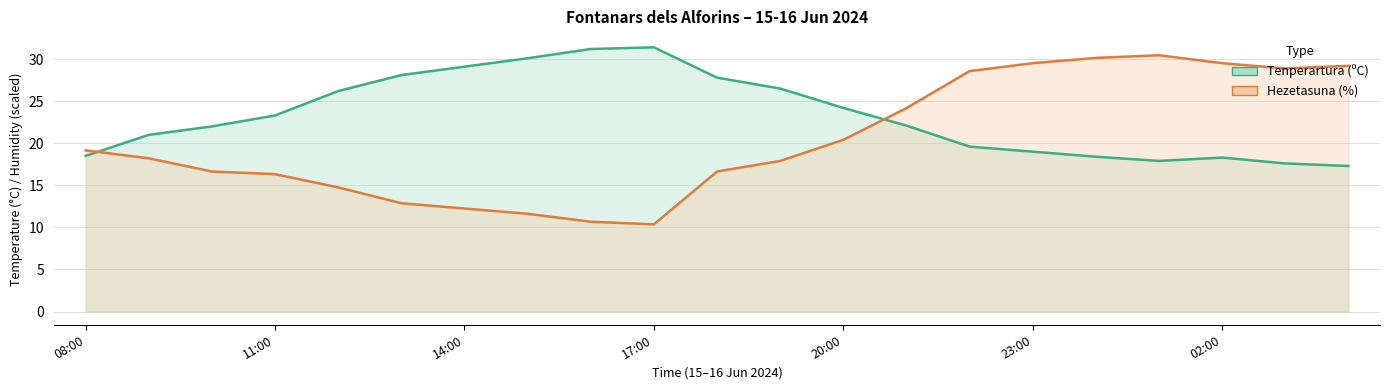

What is the label of the 7th point from the right?

22:00